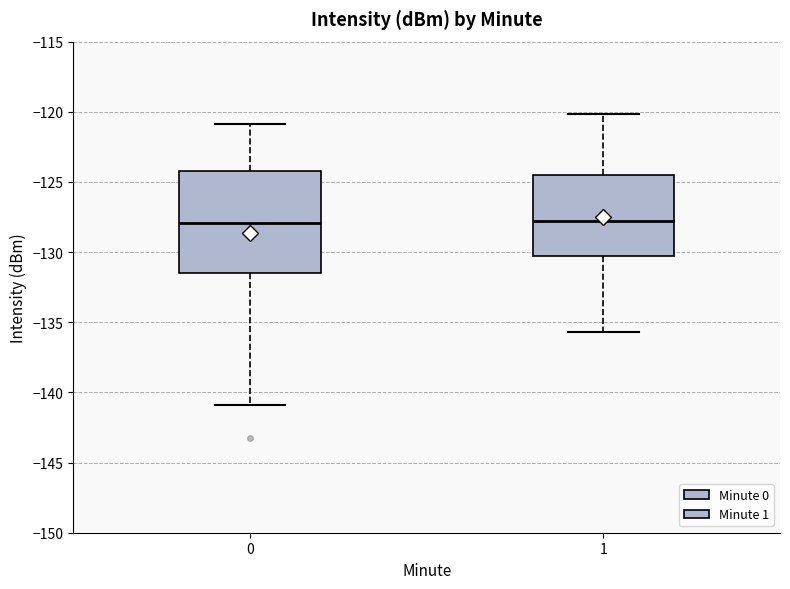

Reading left to right, read every box against the y-axis: the position of its median line, the range the box covers, and the ends of its whiskers. The values are not printed on the chart, so give them approximately, as read against the axis.

0: median -128.0, box -131.5 to -124.0, whiskers -141.0 to -121.0
1: median -128.0, box -130.5 to -124.5, whiskers -135.5 to -120.0